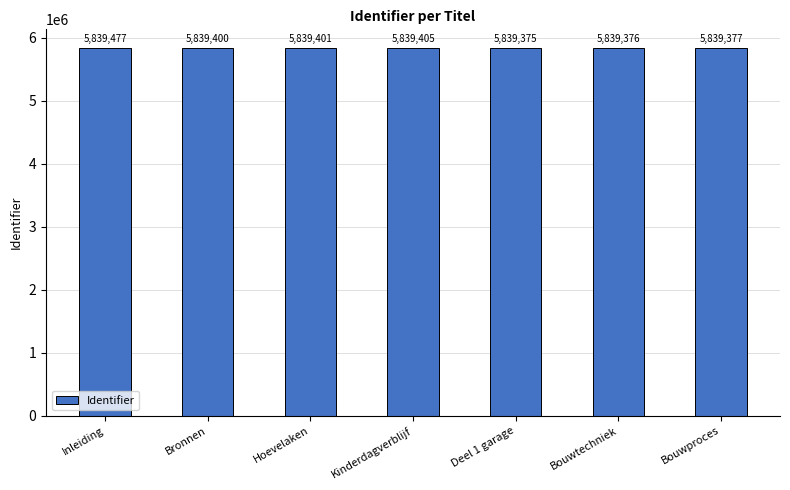

What is the ratio of the value at Deel 1 garage to the value at Kinderdagverblijf?

1.0